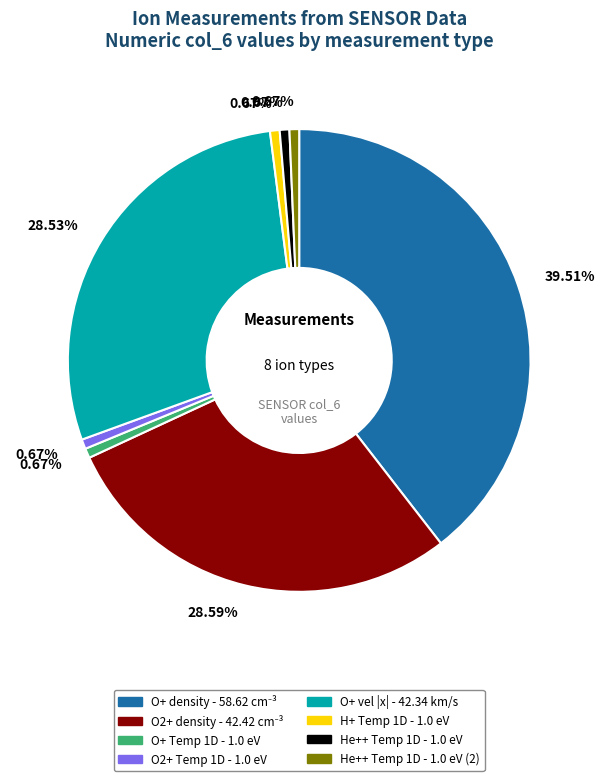

Does any single category account for the majority?

No